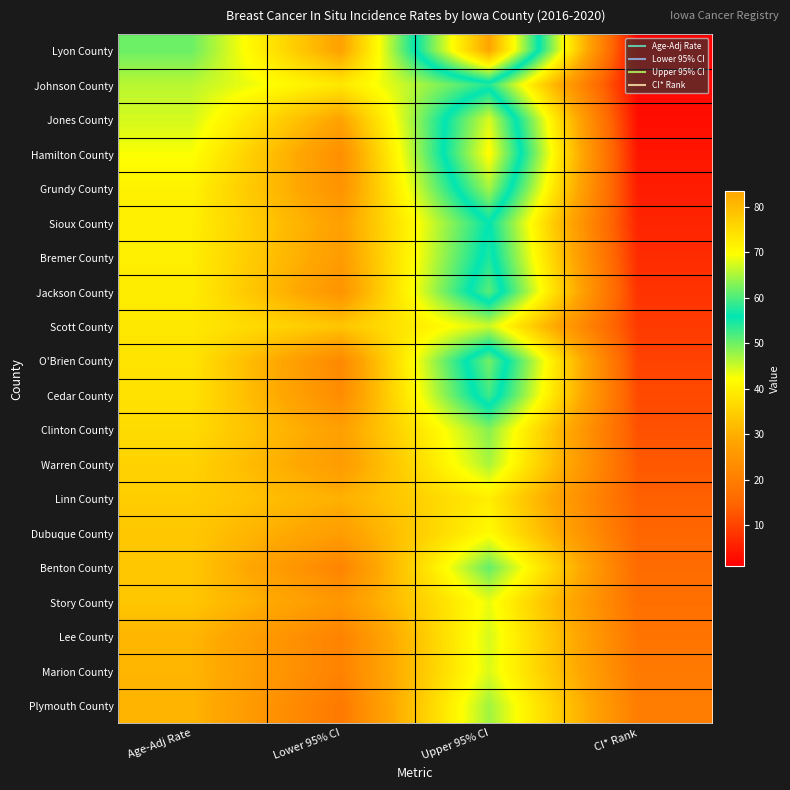

Count the number of categories in the chart.

4